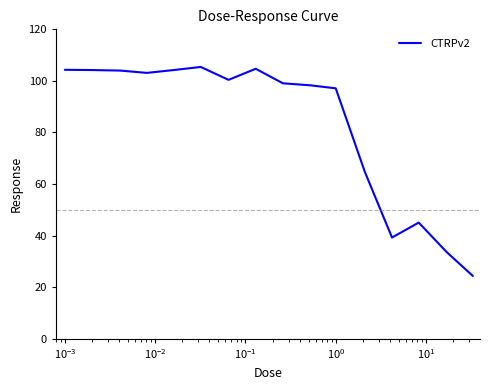

What is the greatest value displayed?

105.4